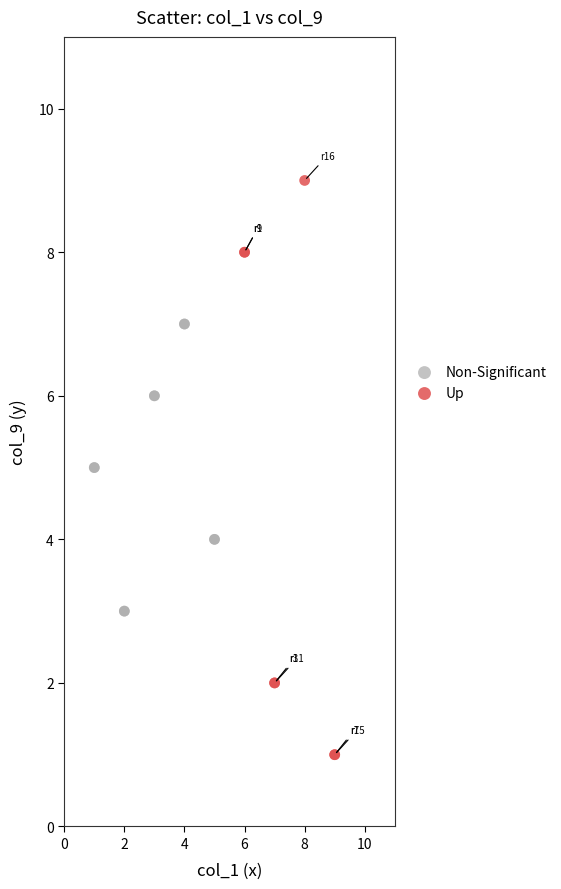

Which series has the largest Y range (max minus min)?

Up